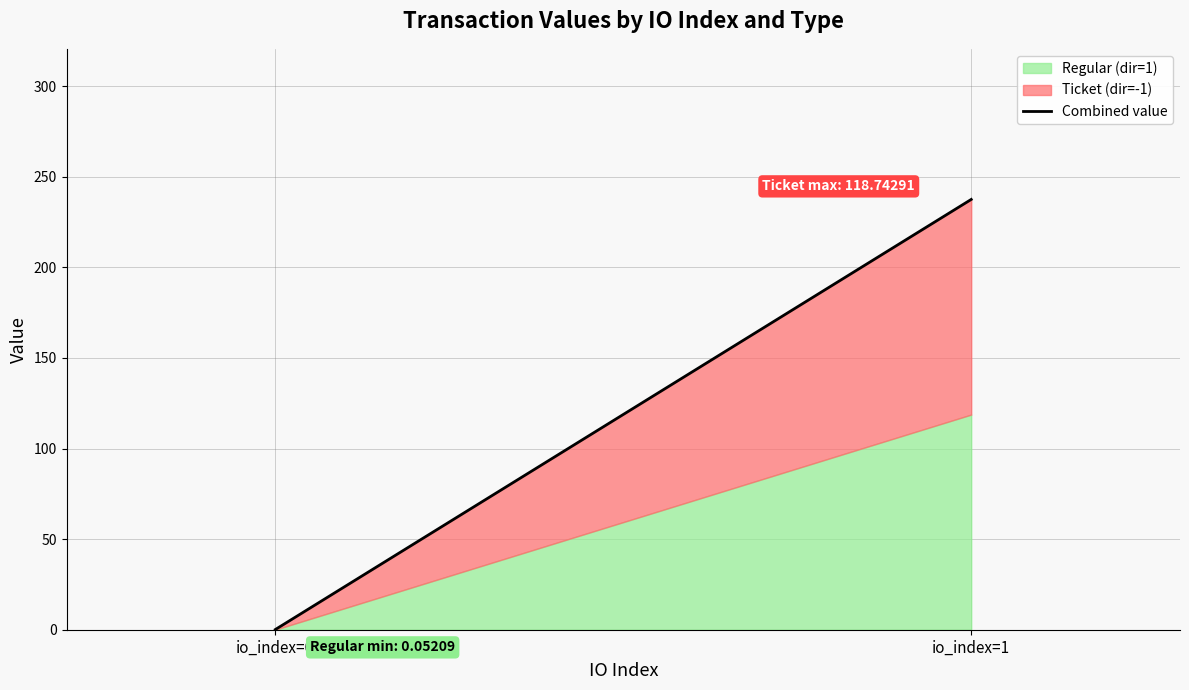

At which category does the chart reach its minimum across all series?

io_index=0